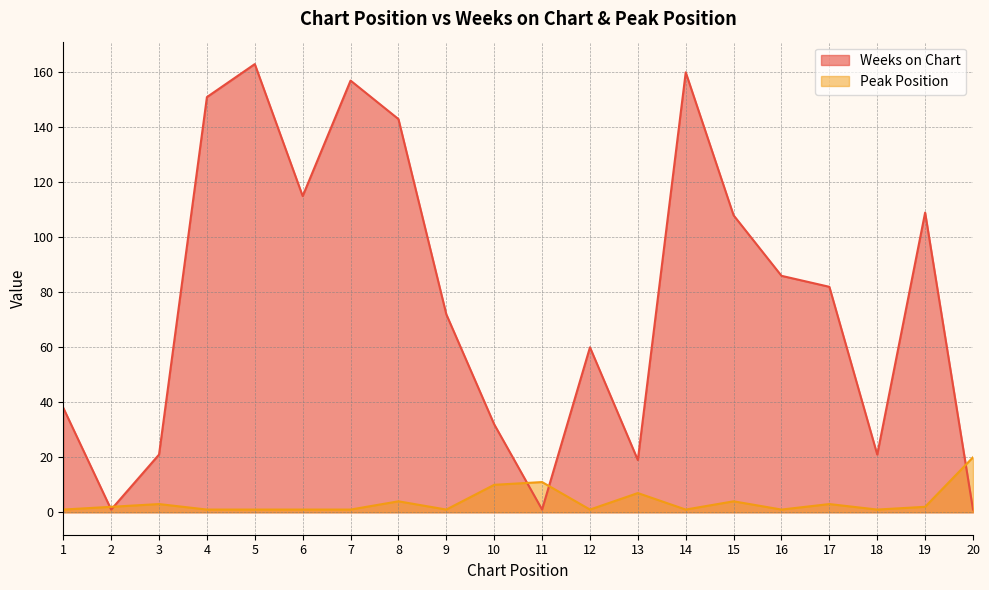

Is the value of Weeks on Chart at 6 greater than the value of Peak Position at 4?

Yes